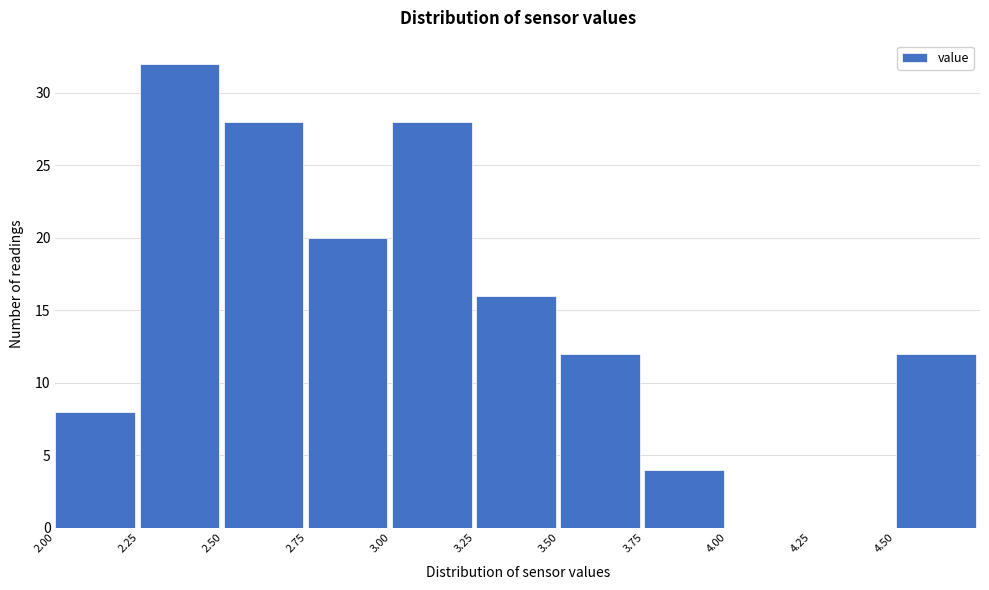

Reading left to right, list every bar in this chart as the range it spans on the x-axis followed by its height. The values are not printed on the chart, so give them approximately, as read against the axis.

2.00 to 2.25: 8
2.25 to 2.50: 32
2.50 to 2.75: 28
2.75 to 3.00: 20
3.00 to 3.25: 28
3.25 to 3.50: 16
3.50 to 3.75: 12
3.75 to 4.00: 4
4.00 to 4.25: 0
4.25 to 4.50: 0
4.50 to 4.75: 12